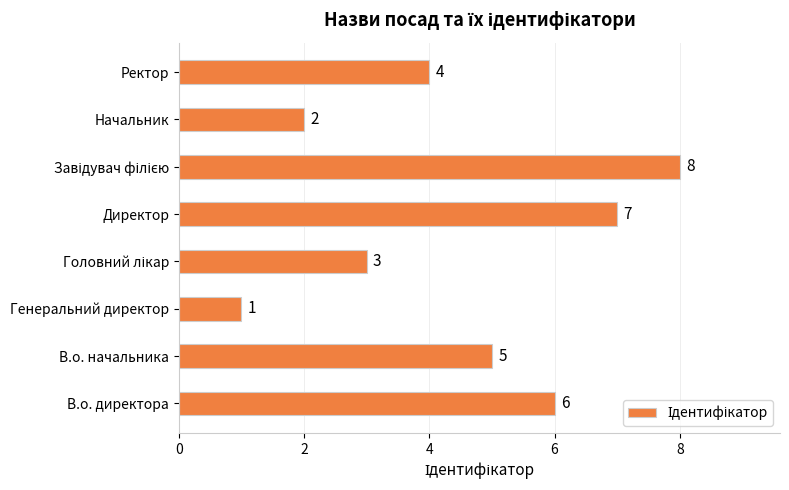

Count the number of data series in this chart.

1